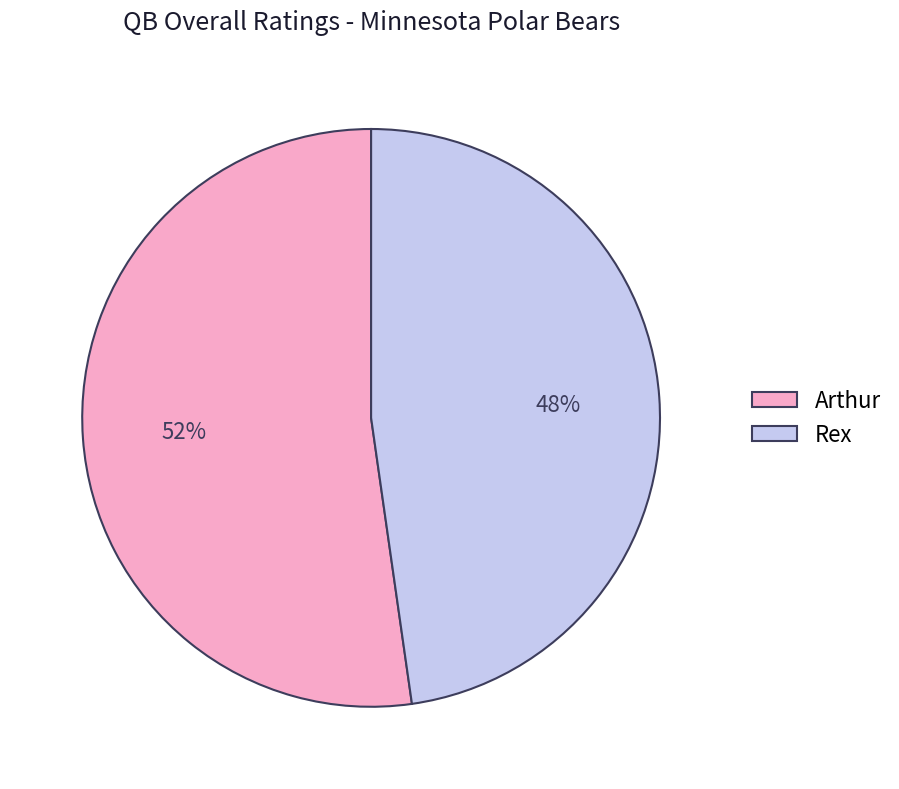

Which category has the smallest portion of the pie?

Rex